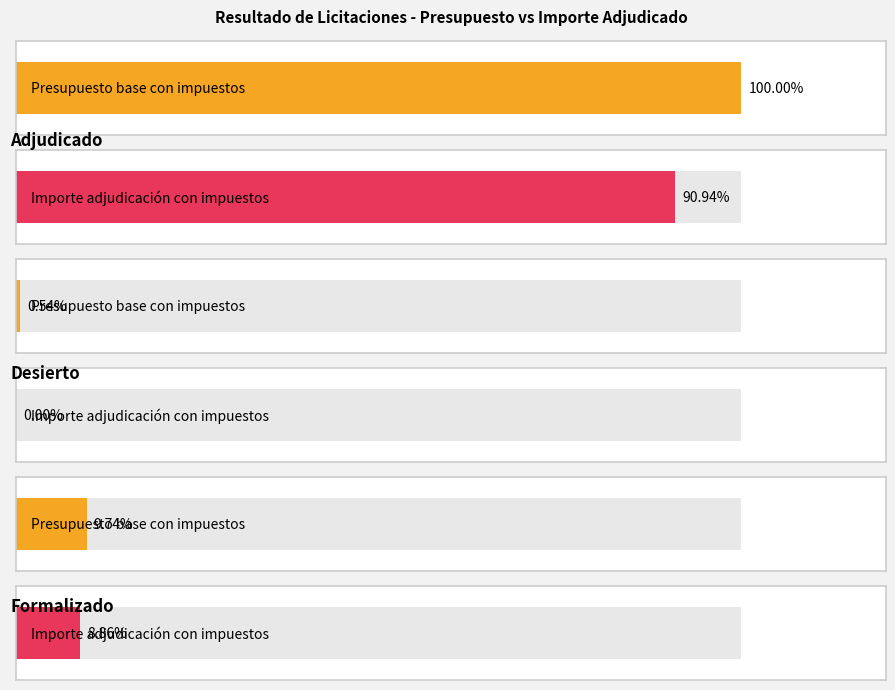

How many series are shown in this chart?

2